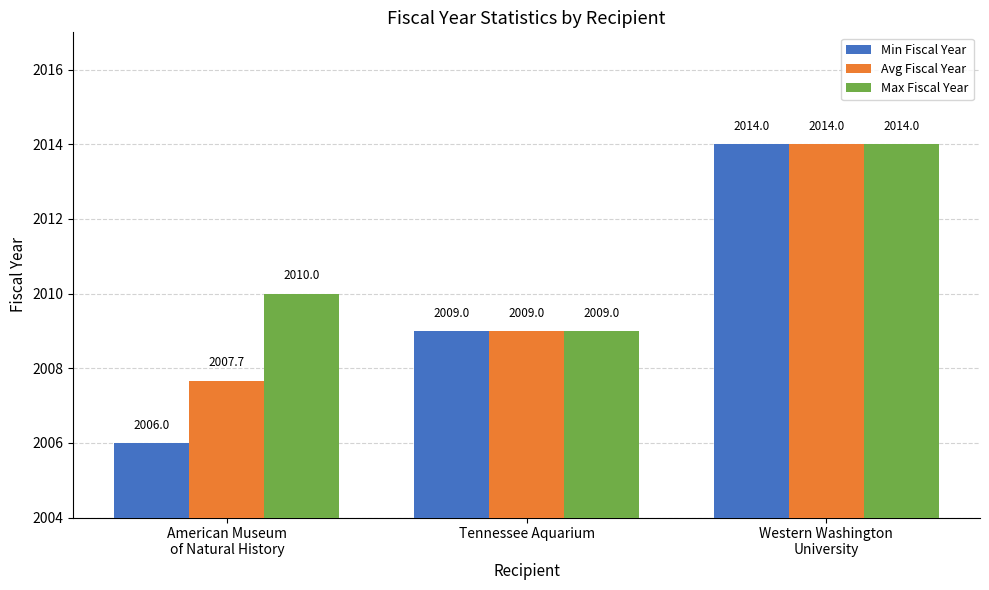

Reading left to right, list all the values displayed in this chart.

Min Fiscal Year: 2006.0	2009.0	2014.0
Avg Fiscal Year: 2007.7	2009.0	2014.0
Max Fiscal Year: 2010.0	2009.0	2014.0